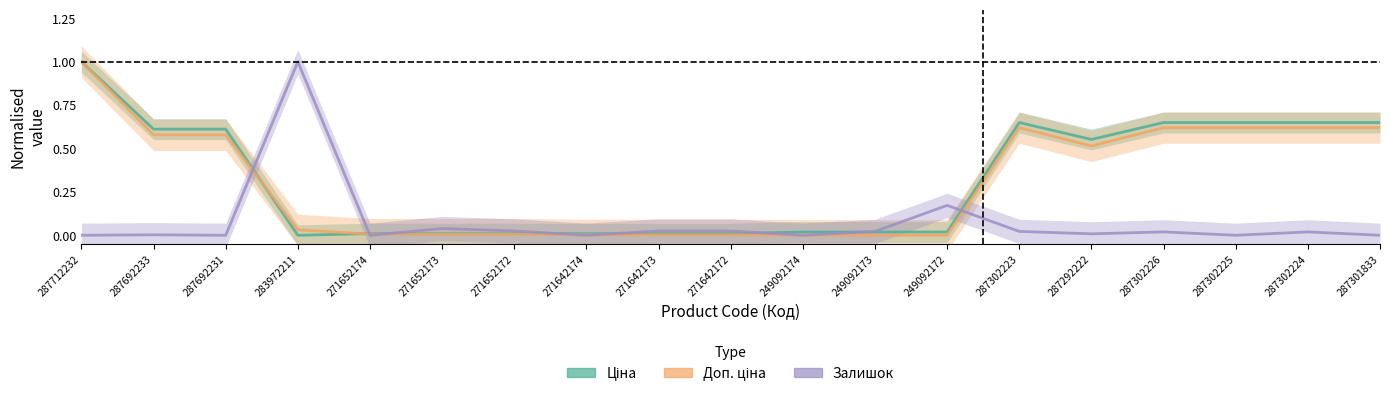

How many intersections are there between Залишок and Ціна?

8